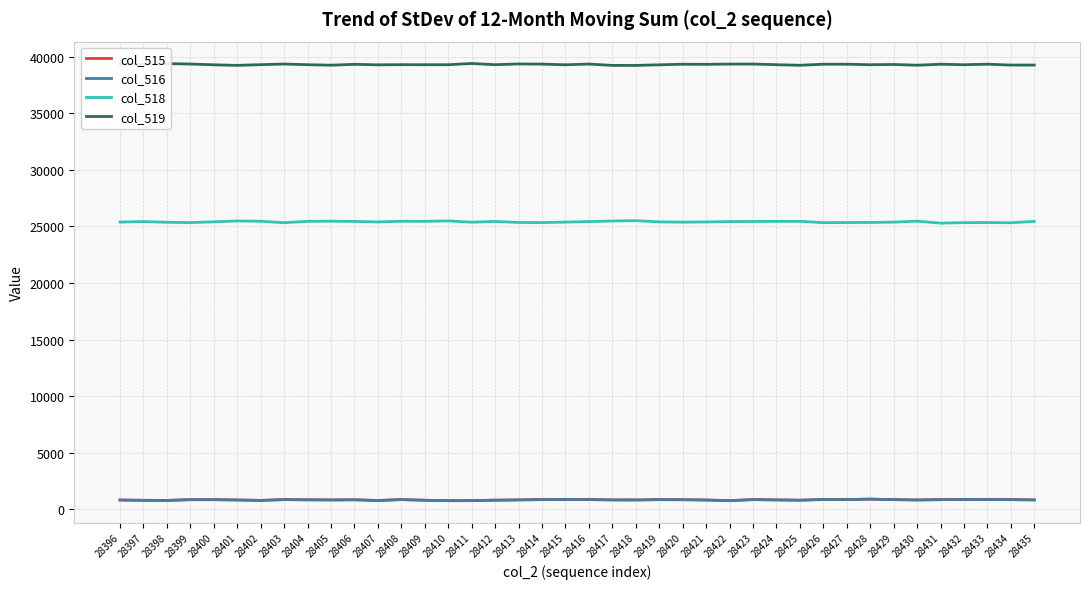

What is the sum of the col_519 values at 28405 and 28417?

78487